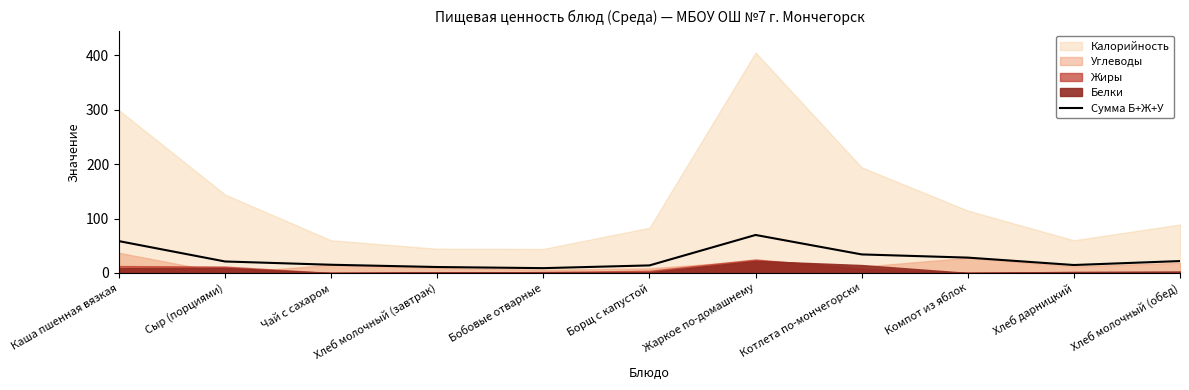

What is the difference between the values at Хлеб молочный (завтрак) and Борщ с капустой?

3.0